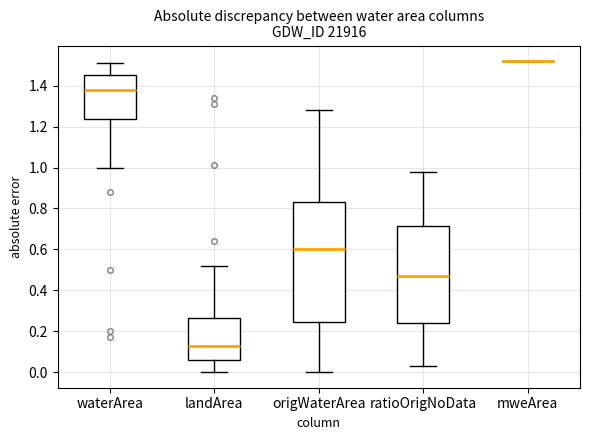

Reading left to right, read every box against the y-axis: the position of its median line, the range the box covers, and the ends of its whiskers. The values are not printed on the chart, so give them approximately, as read against the axis.

waterArea: median 1.38, box 1.24 to 1.46, whiskers 1.00 to 1.52
landArea: median 0.14, box 0.06 to 0.26, whiskers 0.00 to 0.52
origWaterArea: median 0.60, box 0.24 to 0.84, whiskers 0.00 to 1.28
ratioOrigNoData: median 0.48, box 0.24 to 0.72, whiskers 0.04 to 0.98
mweArea: box collapsed to a line at 1.52, whiskers 1.52 to 1.52